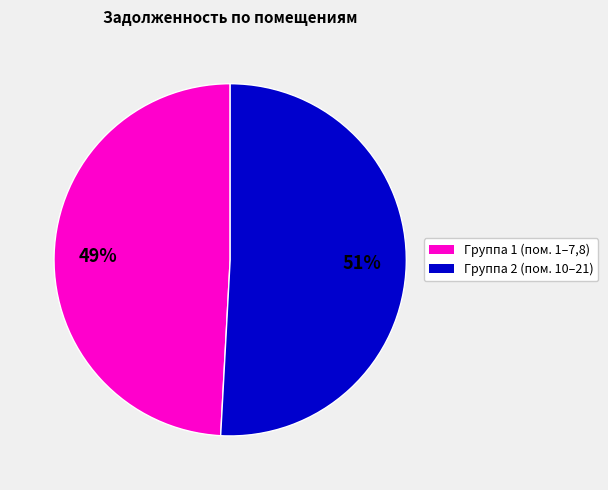

How many segments does this pie chart have?

2